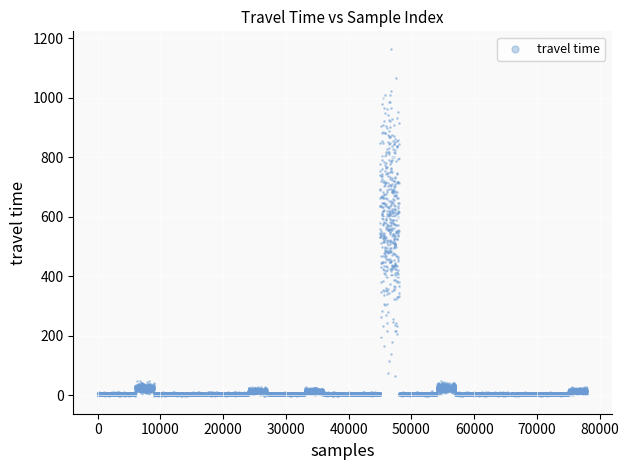

What is the range of Y values (max minus min)?

49.3